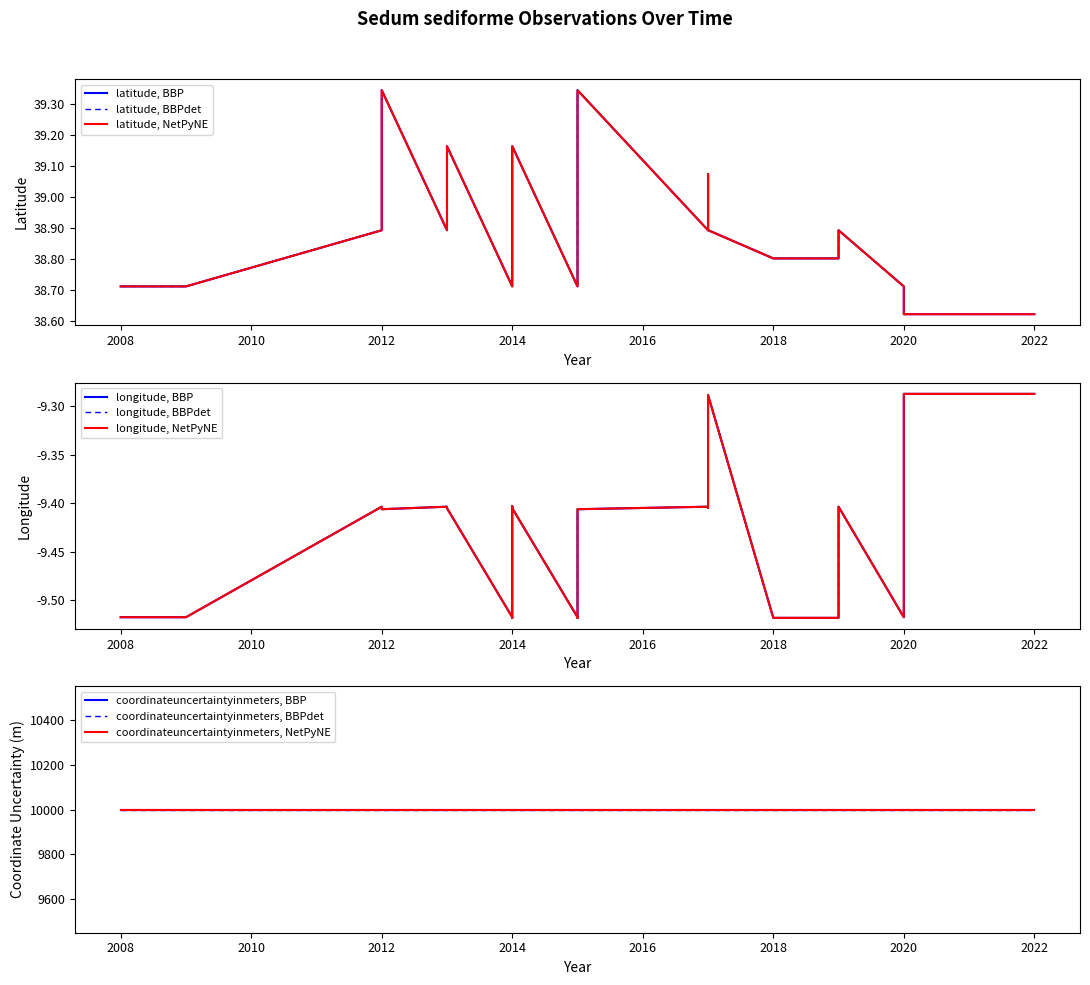

True or false: latitude and coordinateuncertaintyinmeters intersect in this chart.

False